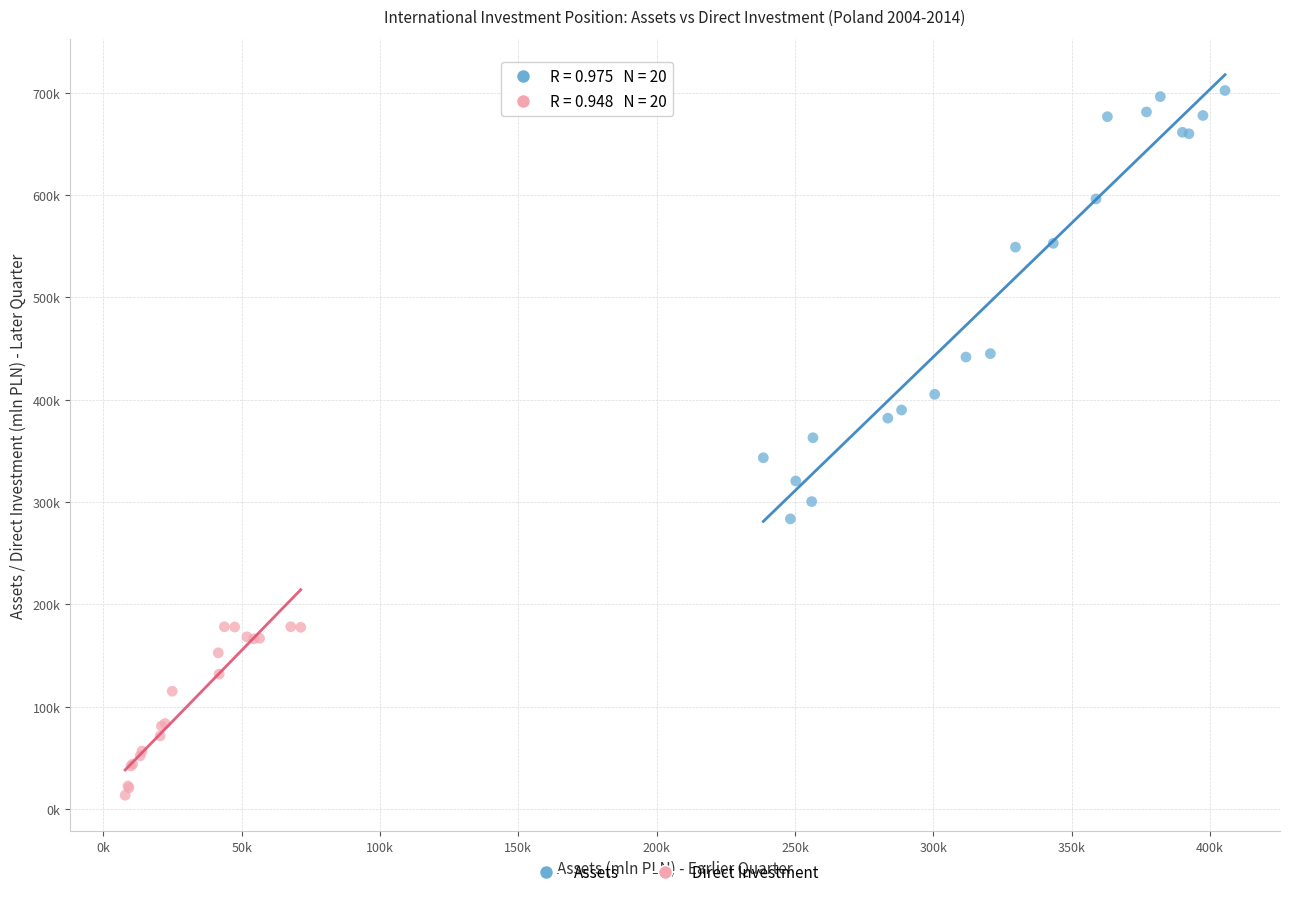

Which series contains the highest Y value?

Assets